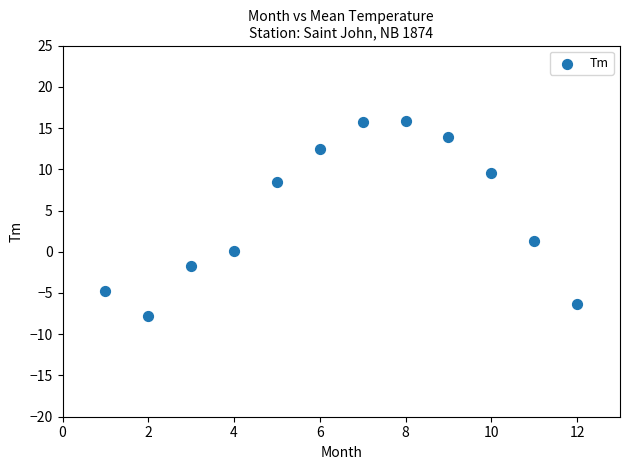

What is the average Y value?

4.7